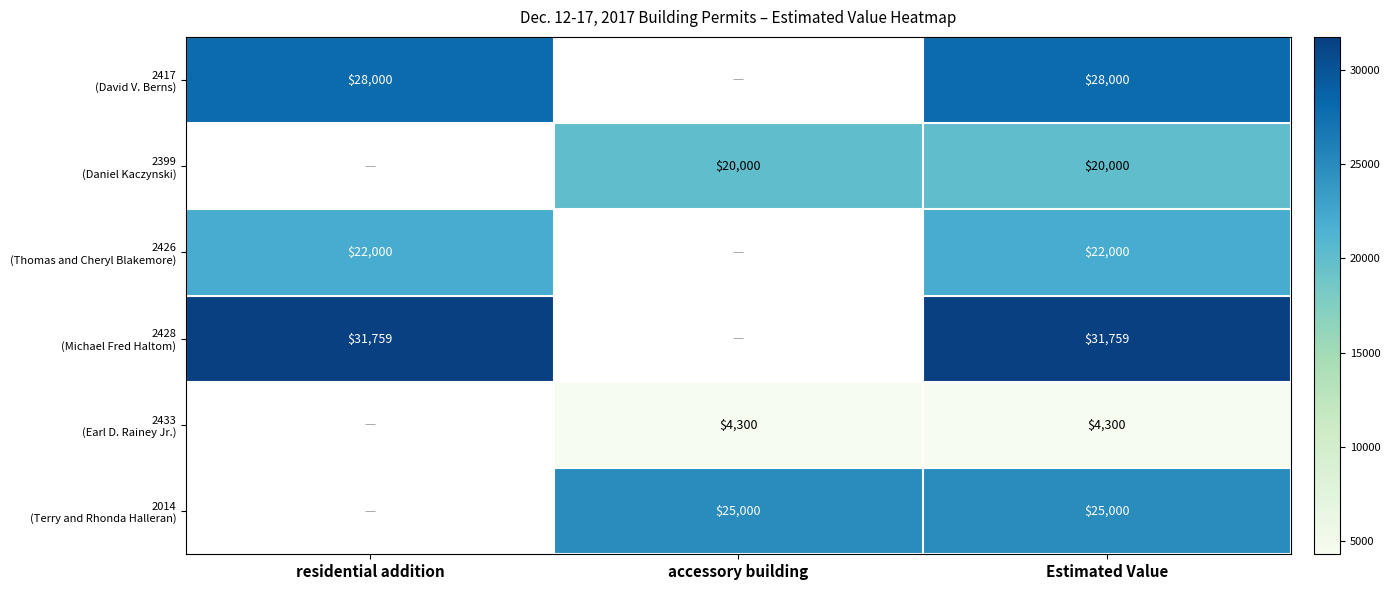

Is the value of 2014 (Terry and Rhonda Halleran) at residential addition greater than the value of 2426 (Thomas and Cheryl Blakemore) at Estimated Value?

No